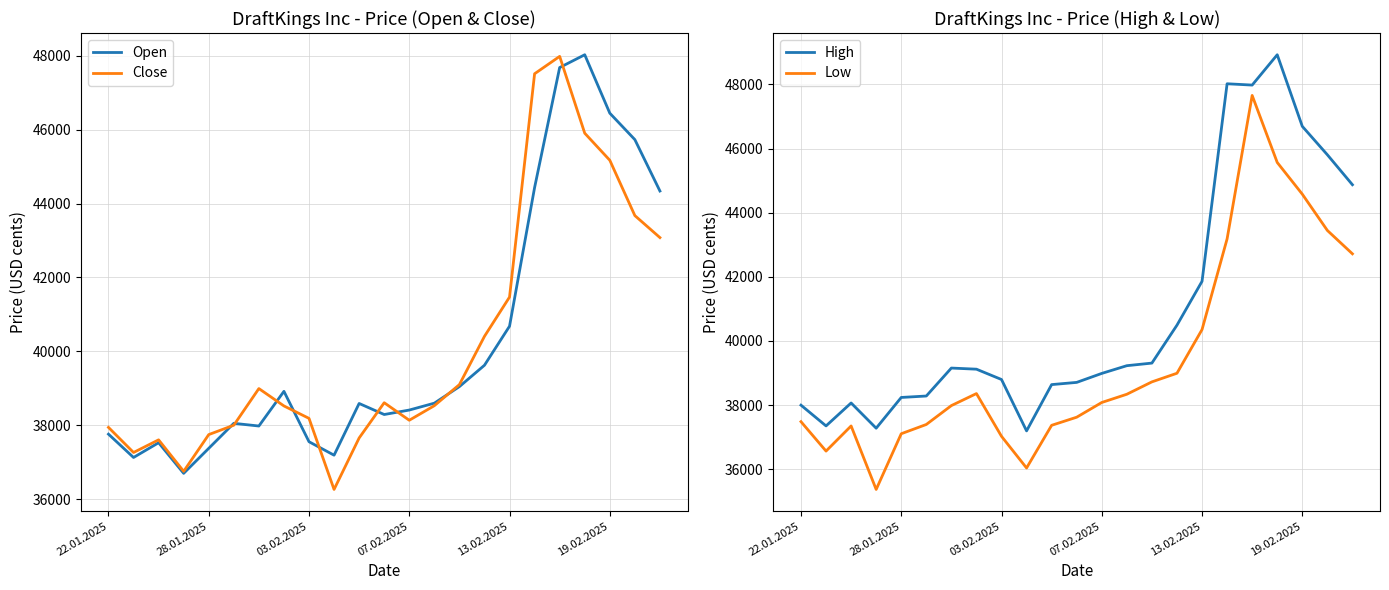

What is the maximum value for Open?

48025